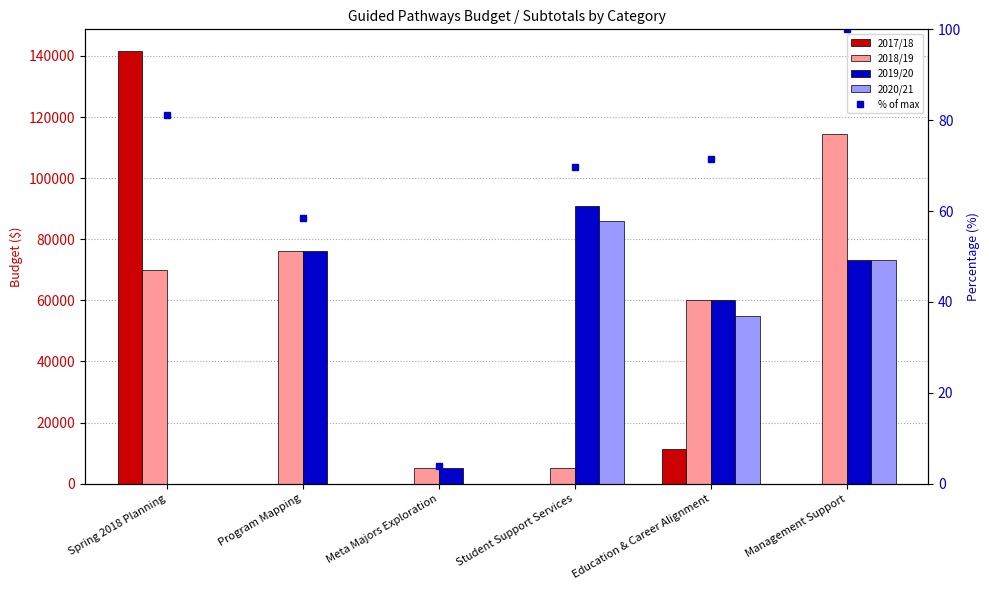

Count the number of data series in this chart.

5